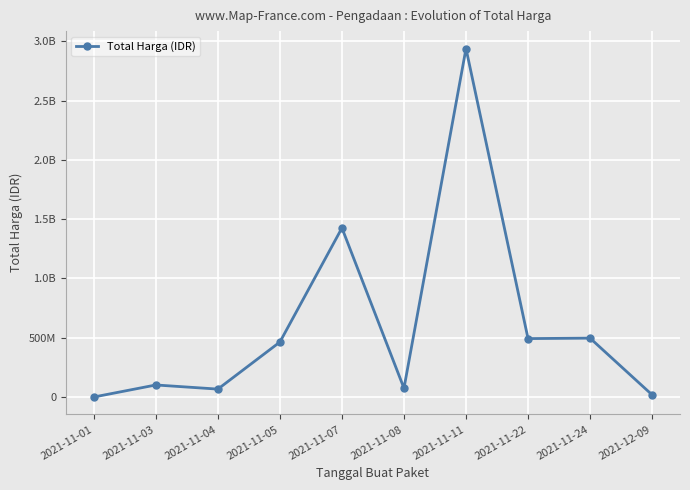

Is this an area chart (filled region under the line)?

No